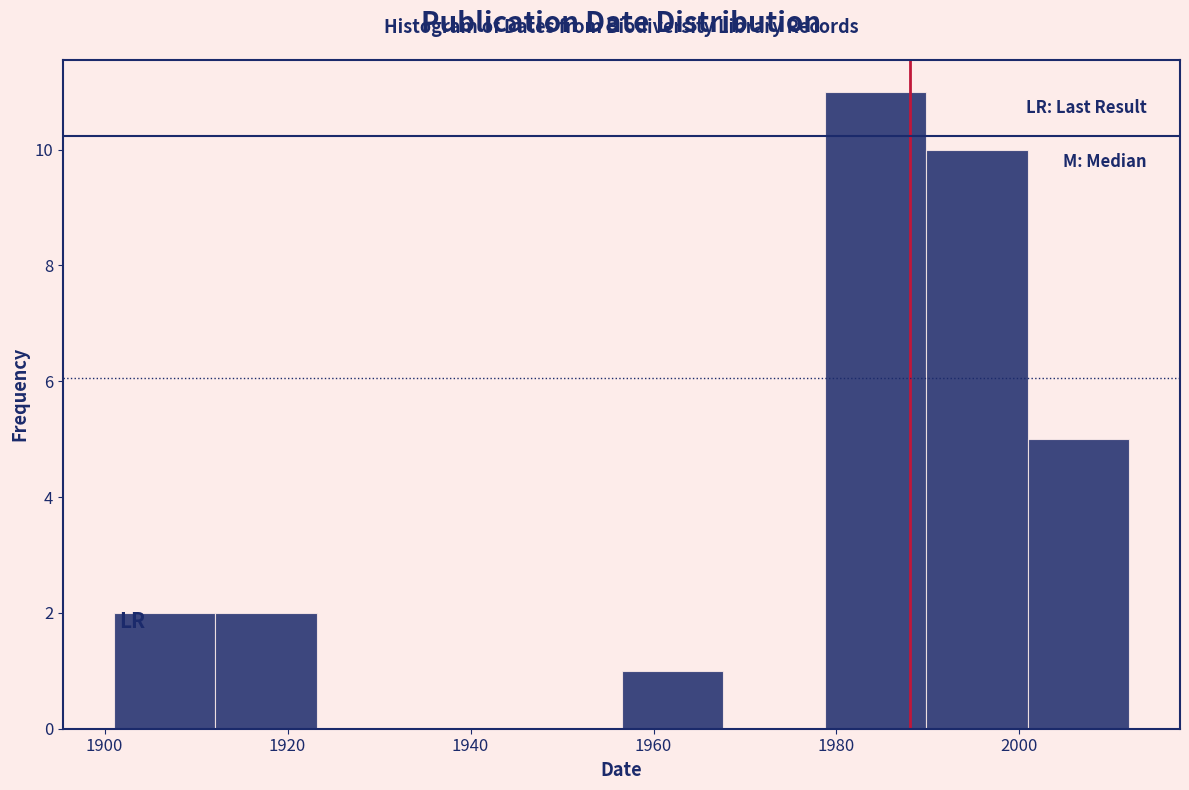

Which range on the x-axis has the tallest bar?

1978 to 1990